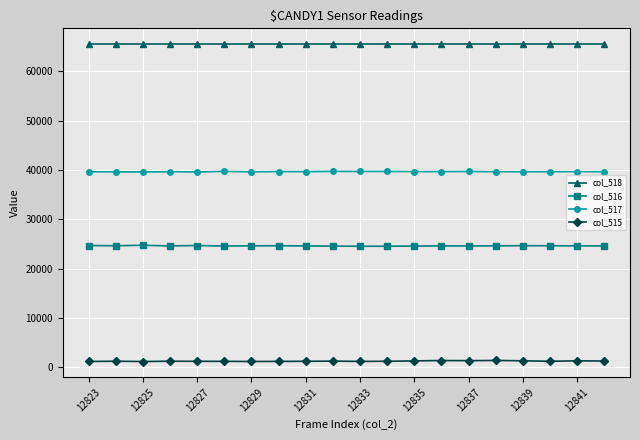

True or false: col_515 has more than 1 points higher than both neighbors.

True